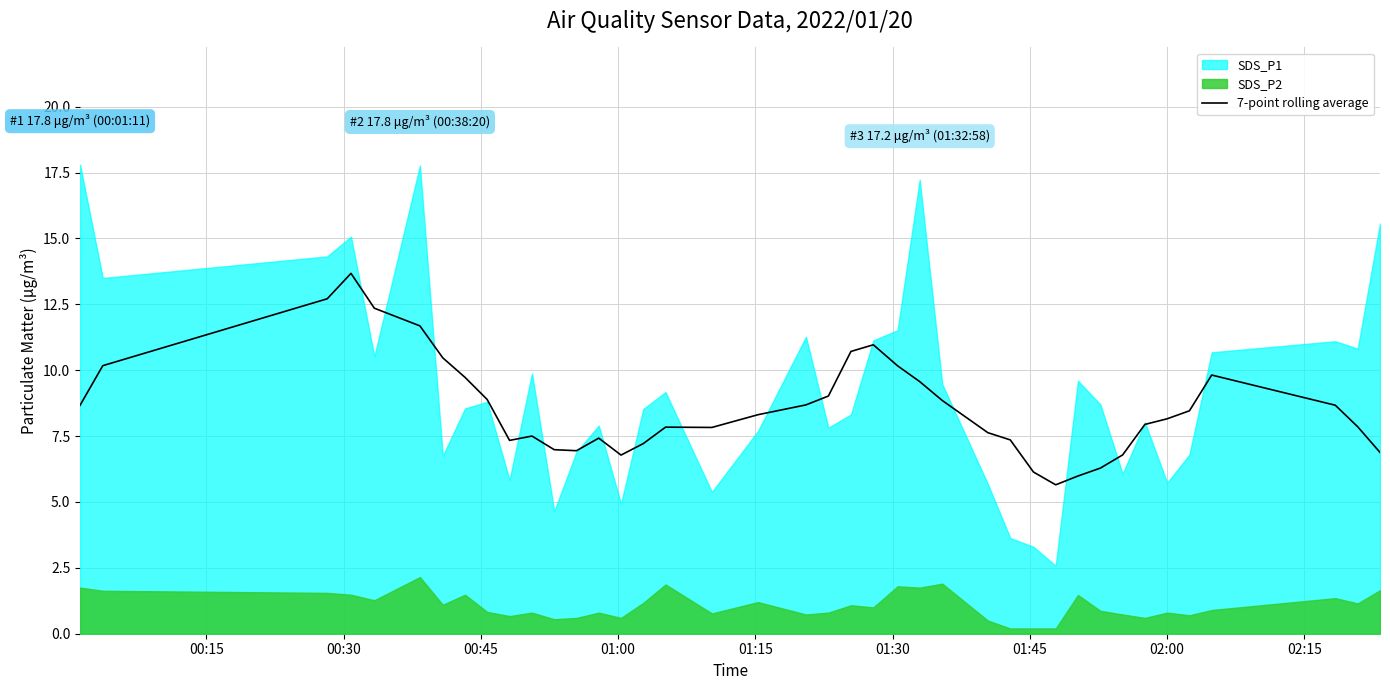

Count the number of categories in the chart.

40